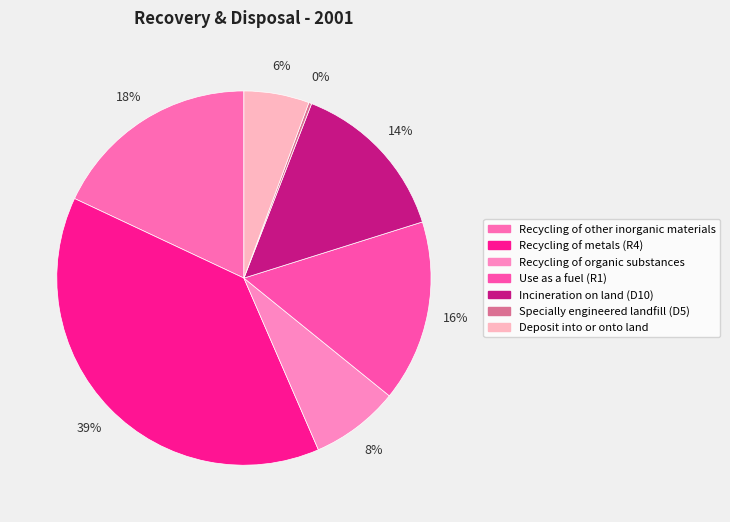

Rank the categories by value from highest to lowest.

Recycling of metals (R4), Recycling of other inorganic materials, Use as a fuel (R1), Incineration on land (D10), Recycling of organic substances, Deposit into or onto land, Specially engineered landfill (D5)